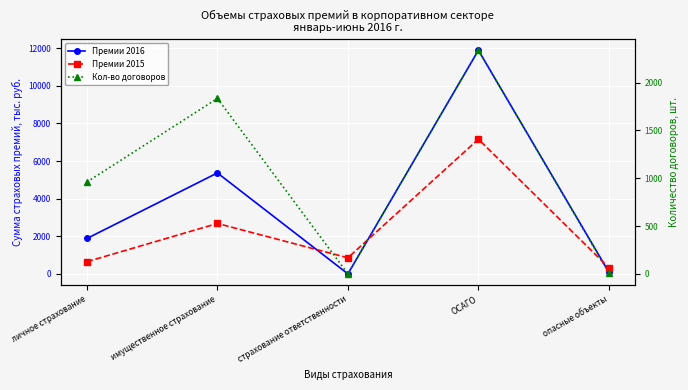

List the series in order of their peak value, lowest first.

Кол-во договоров, Премии 2015, Премии 2016